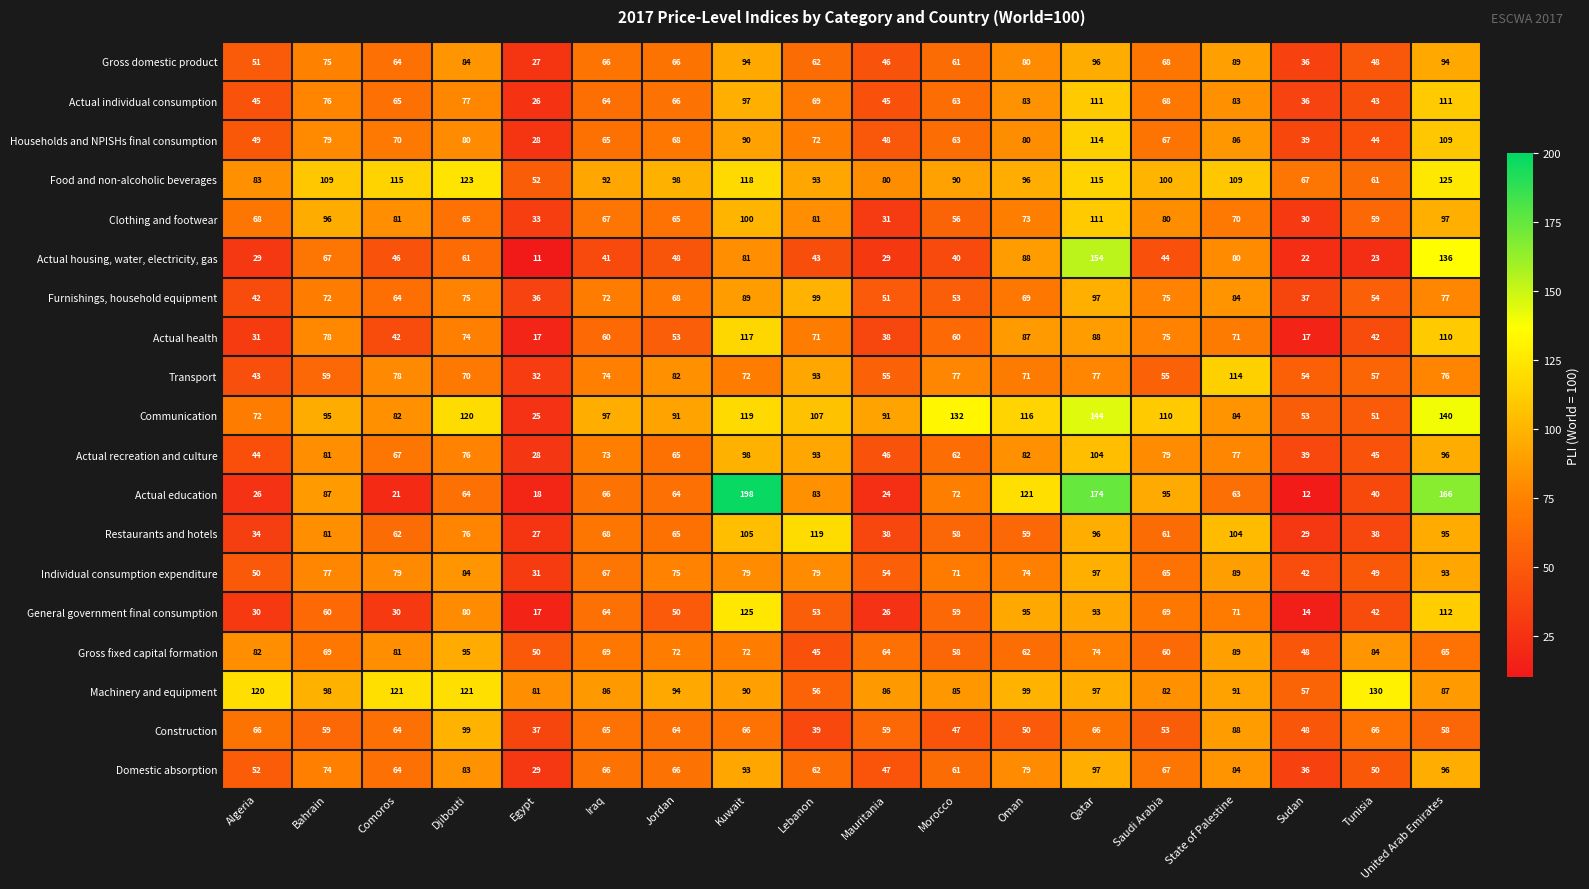

What is the difference between the maximum and second lowest values in the Food and non-alcoholic beverages series?

64